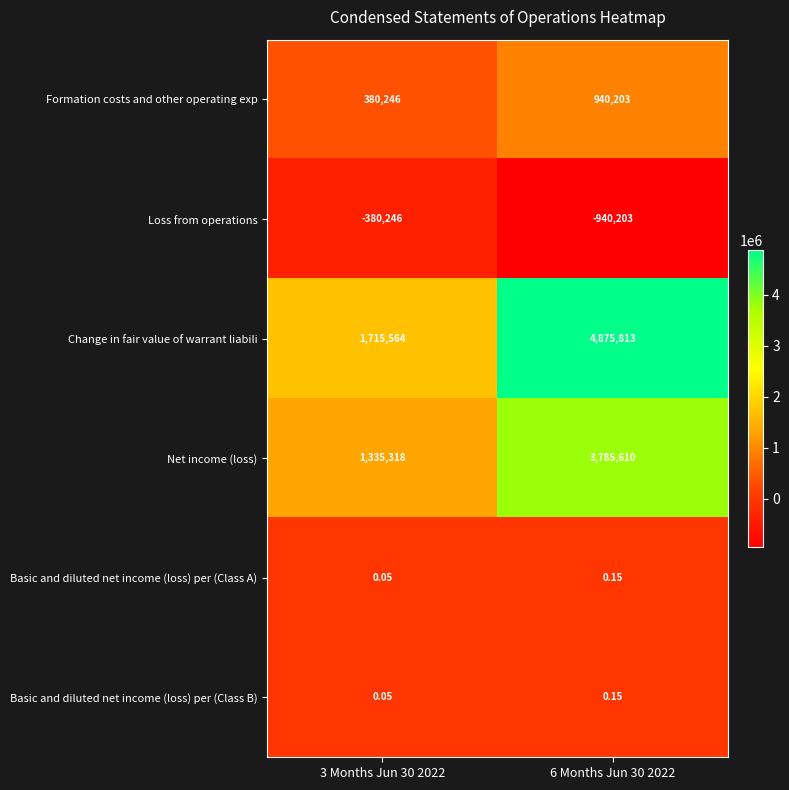

Between 3 Months Jun 30 2022 and 6 Months Jun 30 2022, which series saw the biggest shift?

Change in fair value of warrant liabili